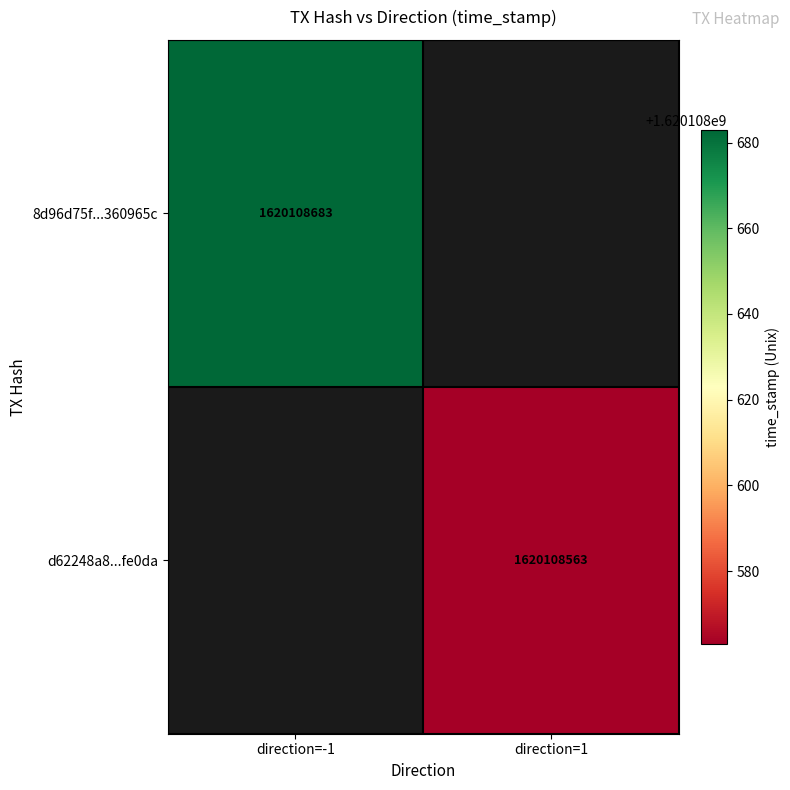

Which series has the largest total across all categories?

8d96d75f636030e9656216f525c054ba360965c